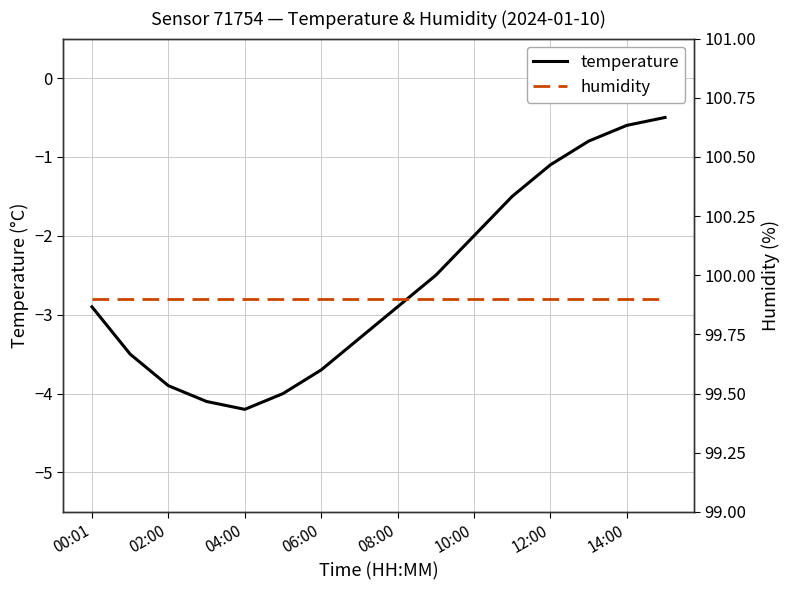

True or false: temperature has a value of -0.6 at 14:00.

True